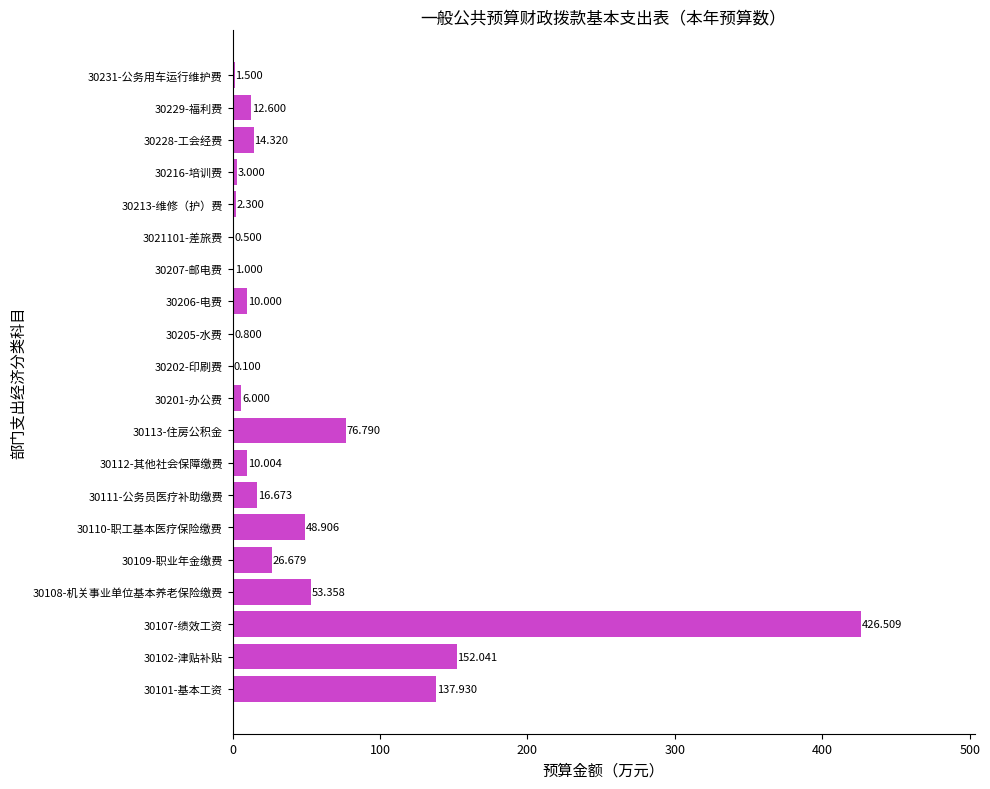

What is the sum of all values?

1001.0